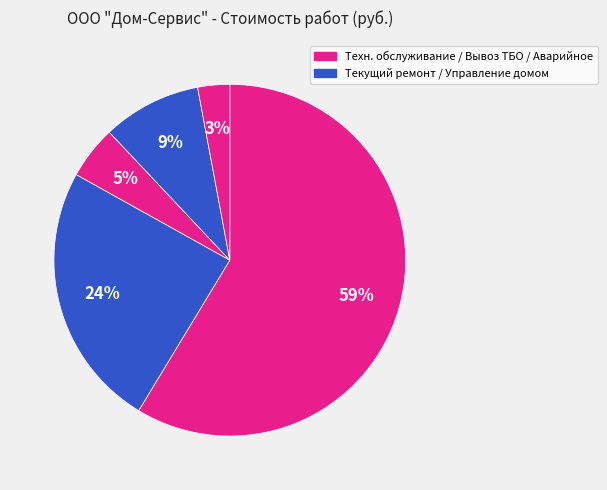

How many slices are in this pie chart?

5